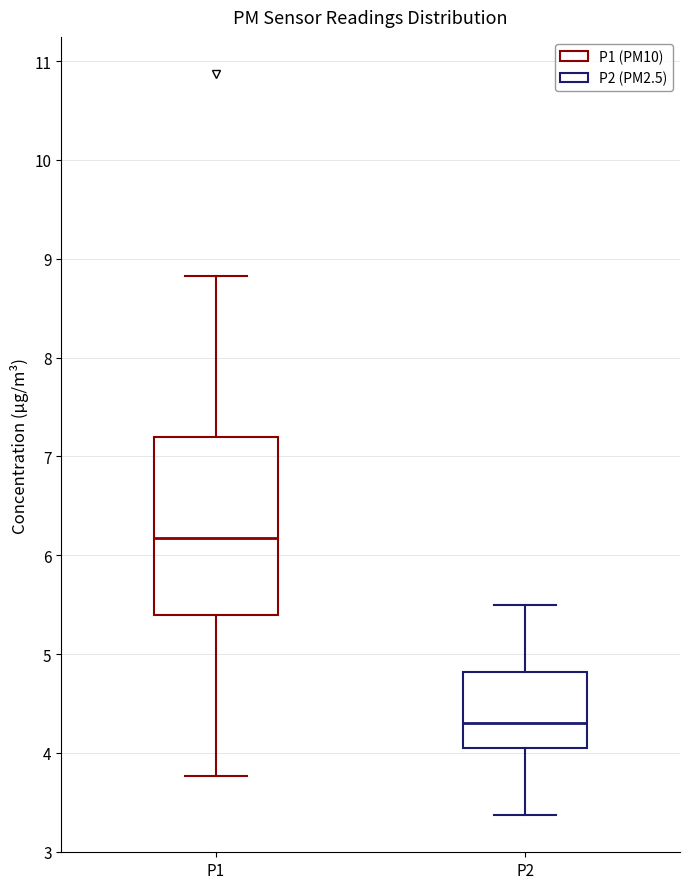

Reading left to right, read every box against the y-axis: the position of its median line, the range the box covers, and the ends of its whiskers. The values are not printed on the chart, so give them approximately, as read against the axis.

P1: median 6.2, box 5.4 to 7.2, whiskers 3.8 to 8.8
P2: median 4.3, box 4.1 to 4.8, whiskers 3.4 to 5.5